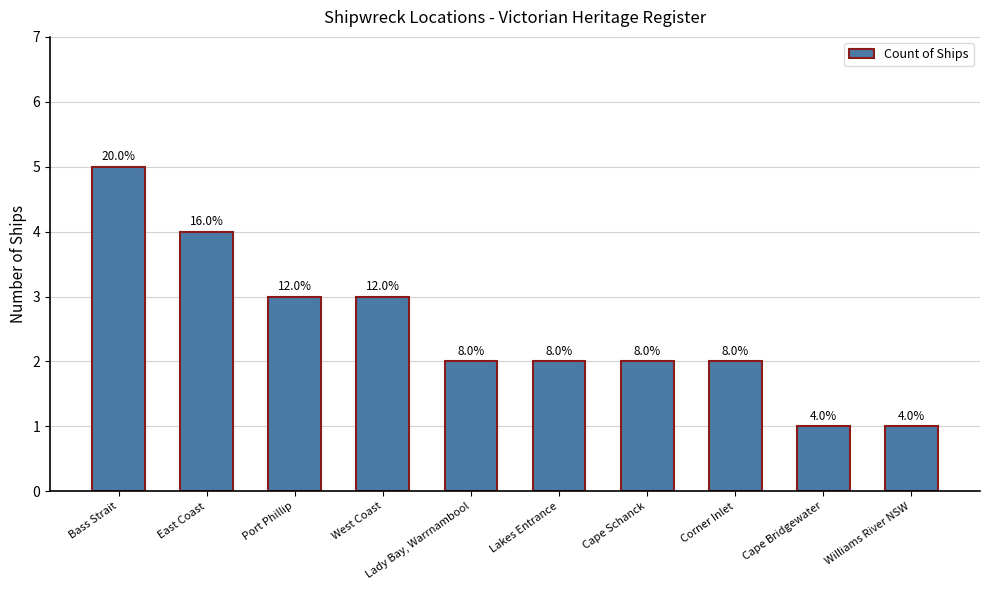

Are the bars horizontal?

No